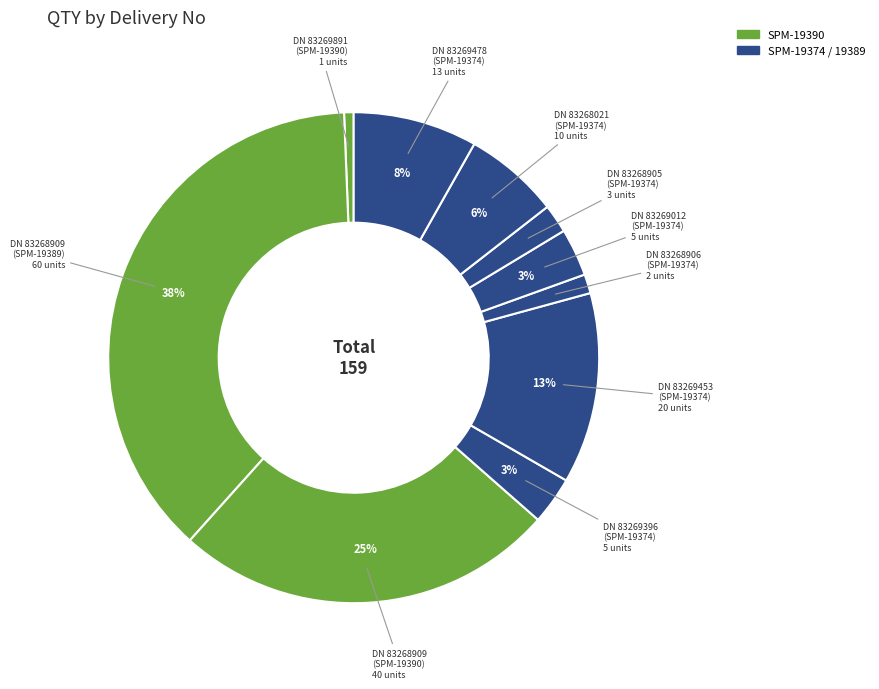

How many slices are in this pie chart?

10